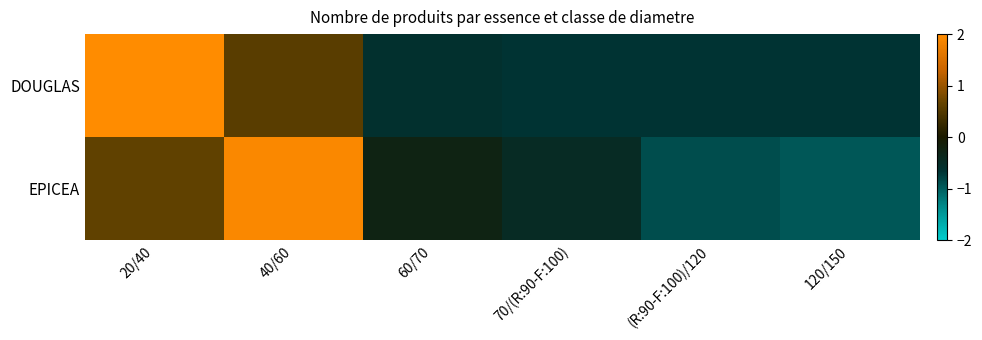

At which category is the sum across all series the highest?

20/40